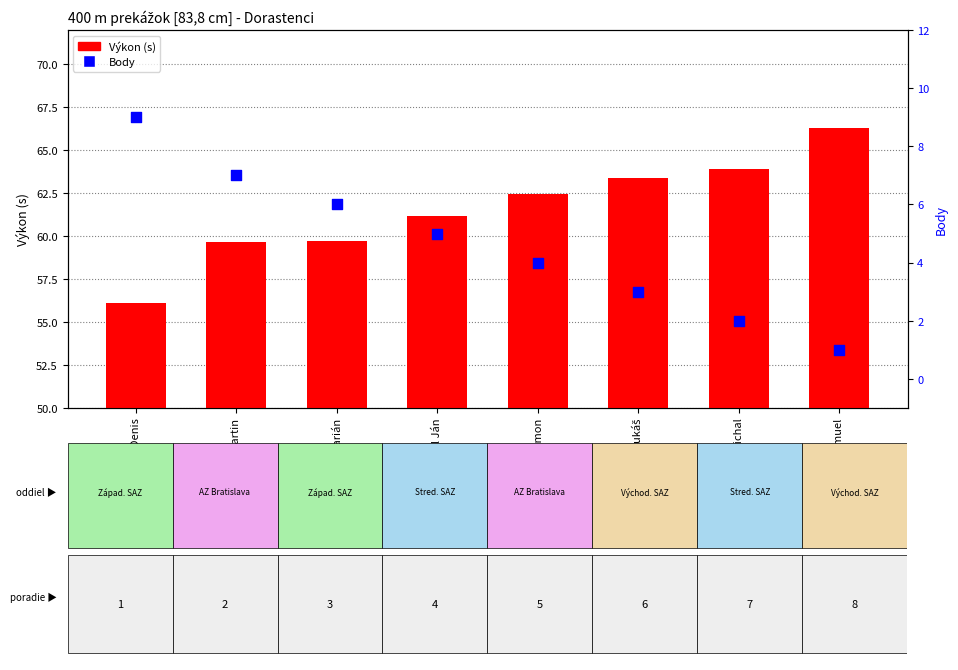

At how many categories does at least one series exceed 65?

1